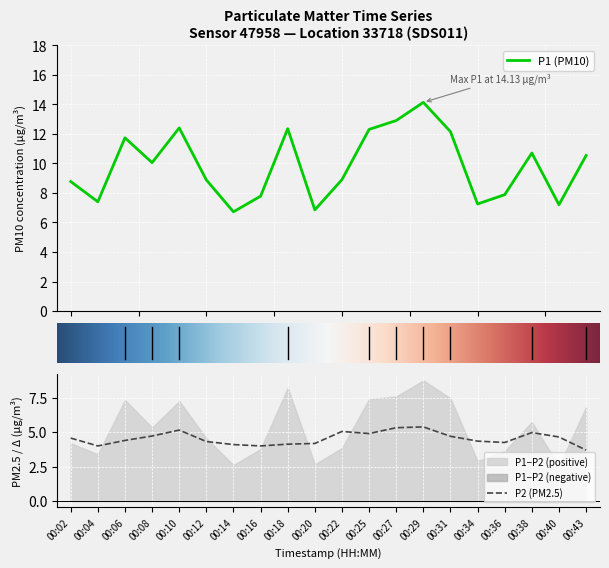

Is it true that P2 (PM2.5) equals 4.7 at 00:40?

True